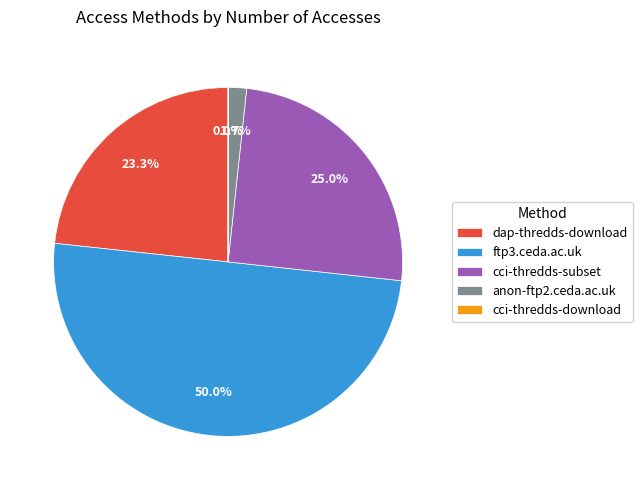

Which slice is the largest?

ftp3.ceda.ac.uk